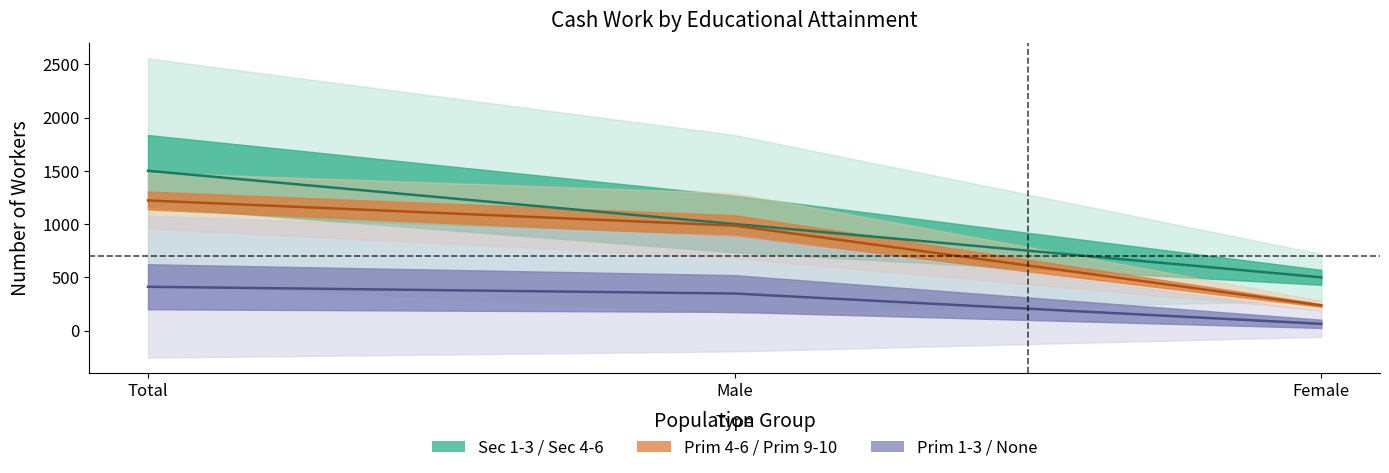

Reading left to right, list all the values displayed in this chart.

Second 1-3: 1501.0	1001.0	500.0
Prim 1-3: 411.5	348.0	63.5
Prim 4-6: 1222.5	986.0	236.5